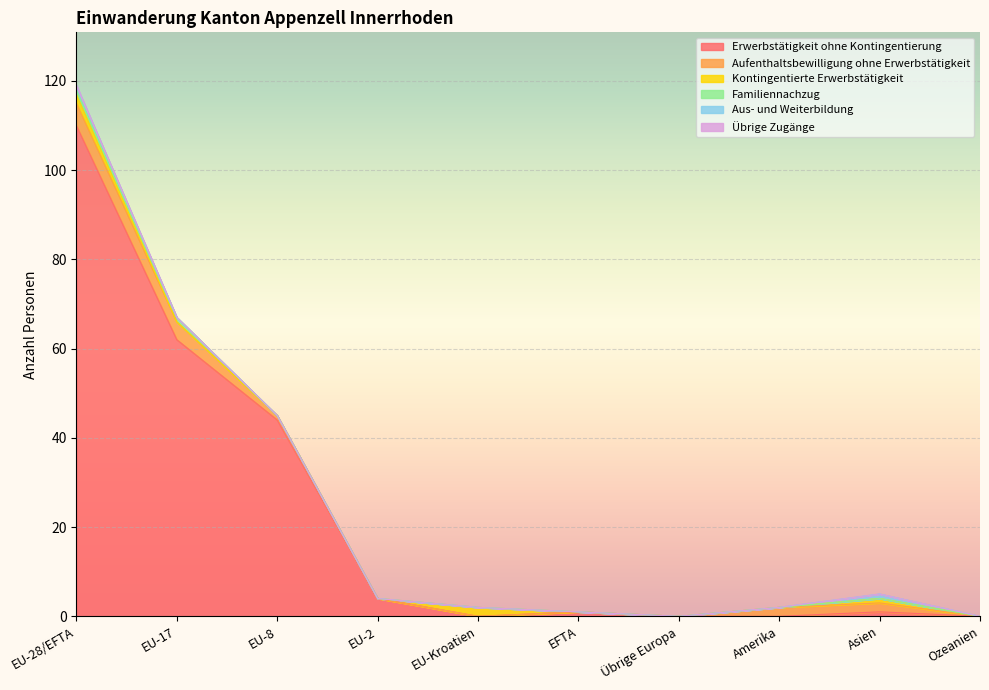

Reading left to right, transcribe all the data shown in this chart.

Erwerbstätigkeit ohne Kontingentierung: EU-28/EFTA=110	EU-17=62	EU-8=44	EU-2=4	EU-Kroatien=0	EFTA=1	Übrige Europa=0	Amerika=0	Asien=1	Ozeanien=0
Aufenthaltsbewilligung ohne Erwerbstätigkeit: EU-28/EFTA=5	EU-17=4	EU-8=1	EU-2=0	EU-Kroatien=0	EFTA=0	Übrige Europa=0	Amerika=2	Asien=2	Ozeanien=0
Kontingentierte Erwerbstätigkeit: EU-28/EFTA=2	EU-17=0	EU-8=0	EU-2=0	EU-Kroatien=2	EFTA=0	Übrige Europa=0	Amerika=0	Asien=1	Ozeanien=0
Familiennachzug: EU-28/EFTA=1	EU-17=1	EU-8=0	EU-2=0	EU-Kroatien=0	EFTA=0	Übrige Europa=0	Amerika=0	Asien=0	Ozeanien=0
Aus- und Weiterbildung: EU-28/EFTA=1	EU-17=0	EU-8=0	EU-2=0	EU-Kroatien=0	EFTA=0	Übrige Europa=0	Amerika=0	Asien=1	Ozeanien=0
Übrige Zugänge: EU-28/EFTA=0	EU-17=0	EU-8=0	EU-2=0	EU-Kroatien=0	EFTA=0	Übrige Europa=0	Amerika=0	Asien=0	Ozeanien=0